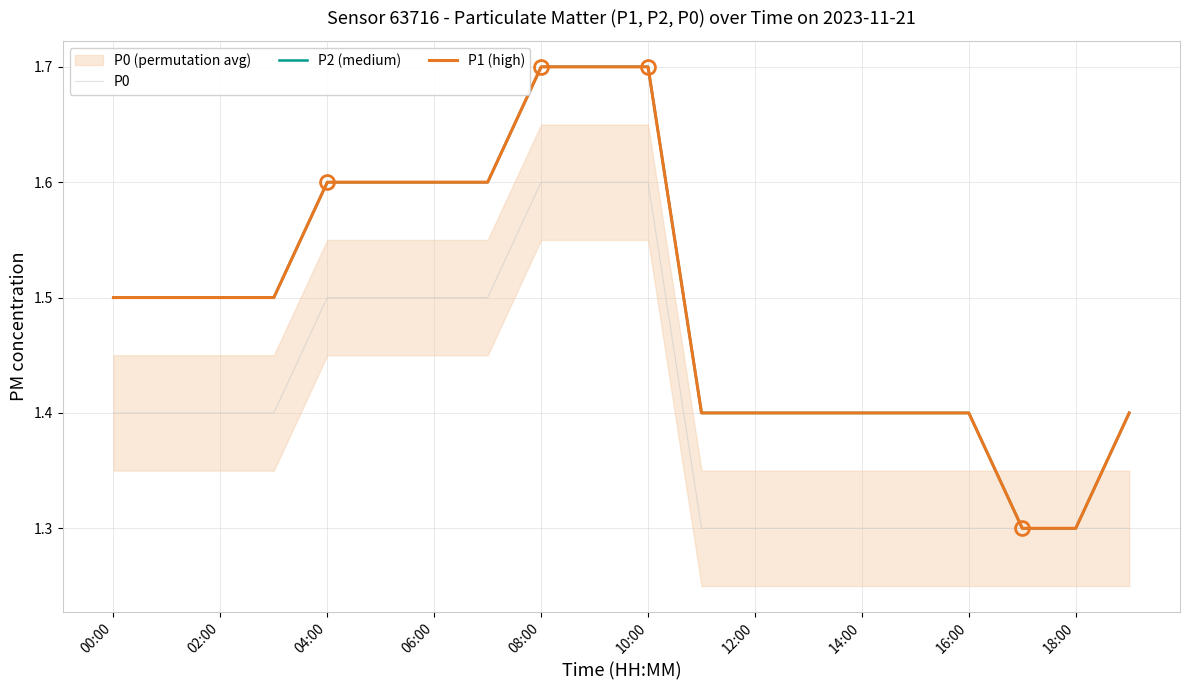

What is the sum of all P1 (high) values?

29.9